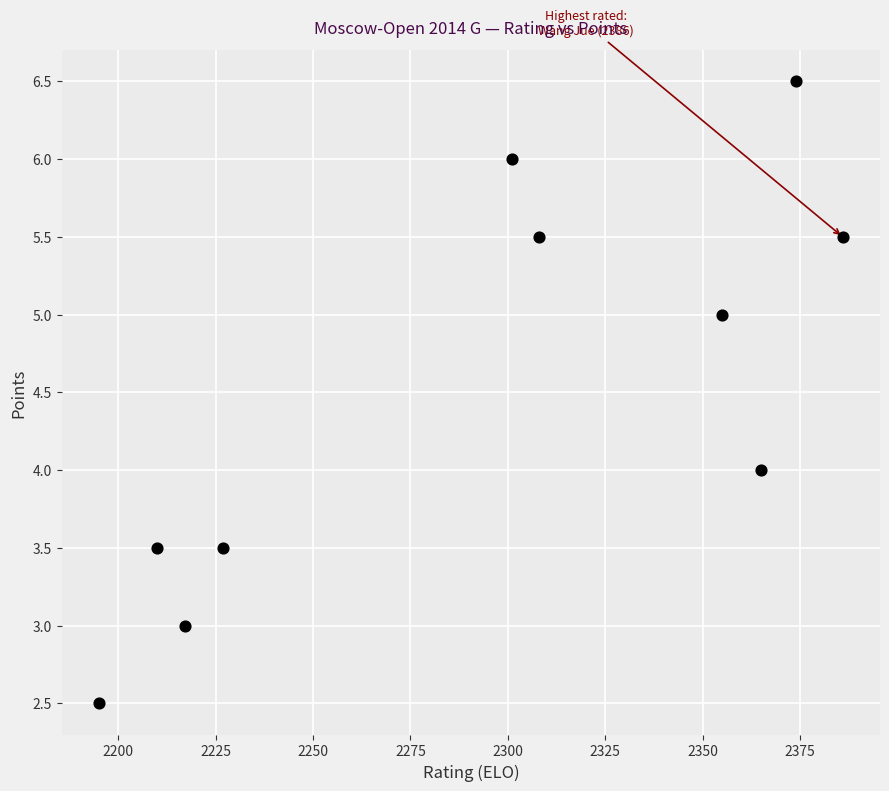

What is the range of X values (max minus min)?

191.0